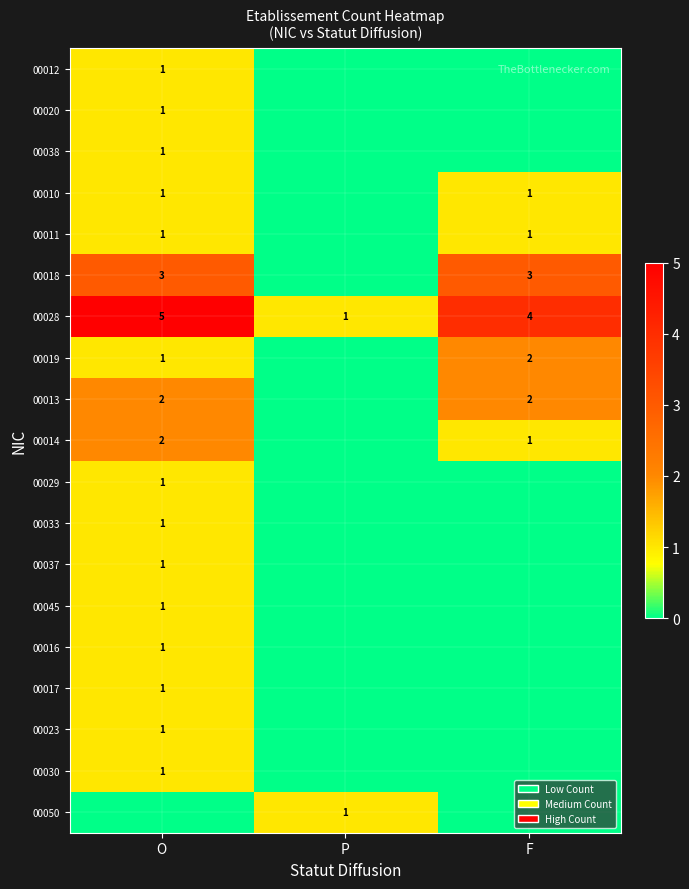

At which label does 00028 first exceed 4?

O